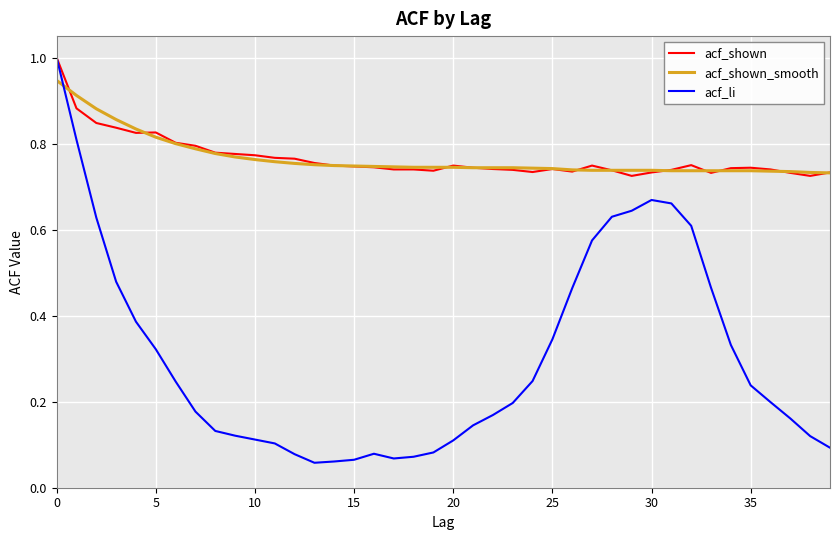

Which series has the widest spread of values?

acf_li